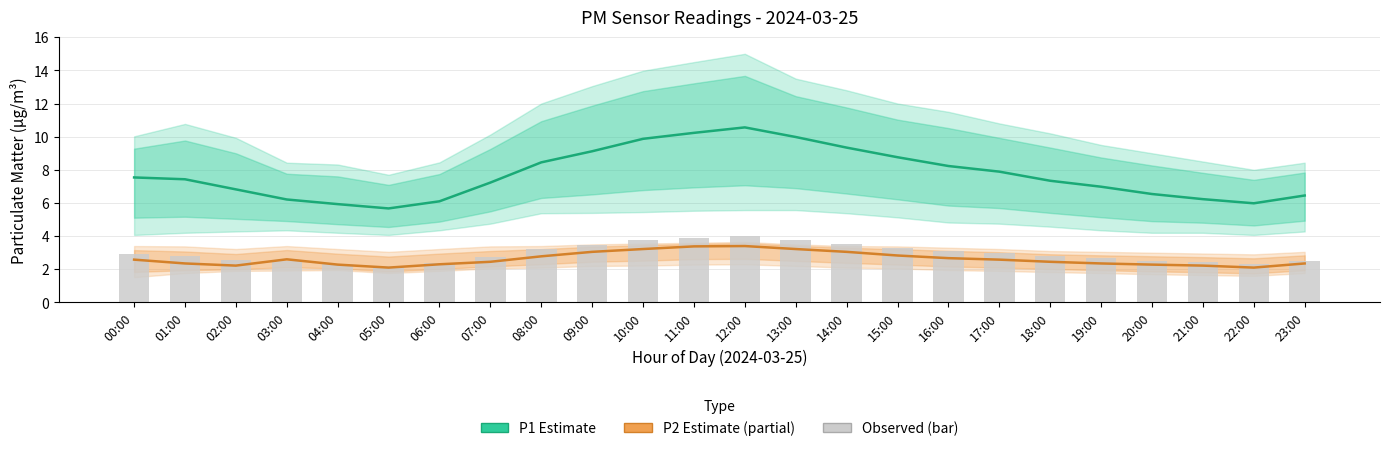

At how many categories does at least one series exceed 9?

6